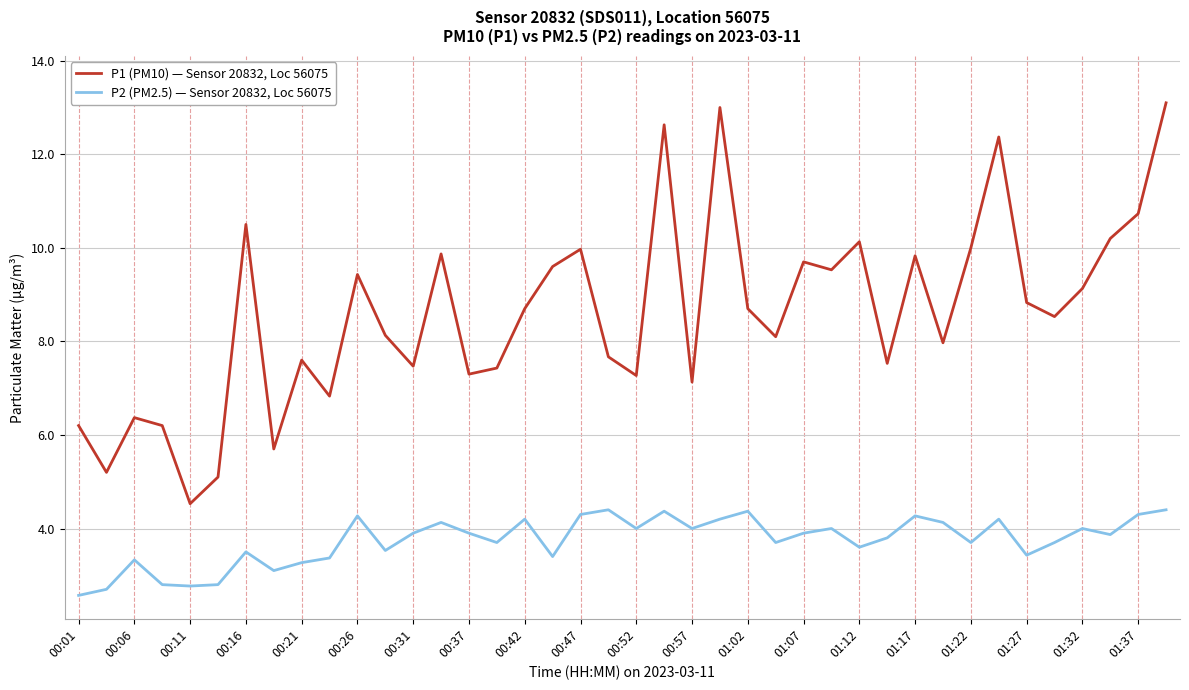

Which series has the largest total across all categories?

P1 (PM10) — Sensor 20832, Loc 56075